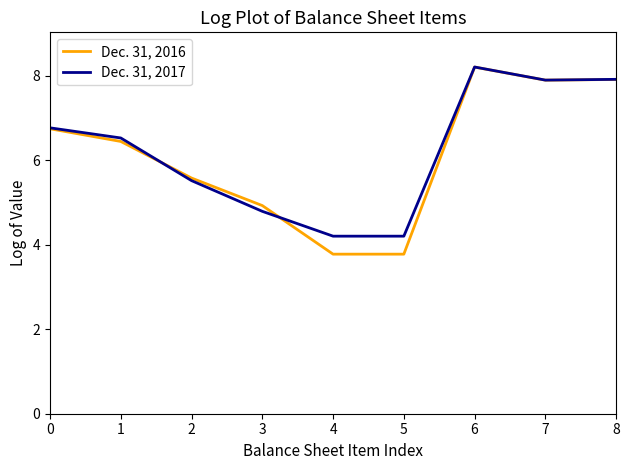

Which series has the largest range (max minus min)?

Dec. 31, 2016